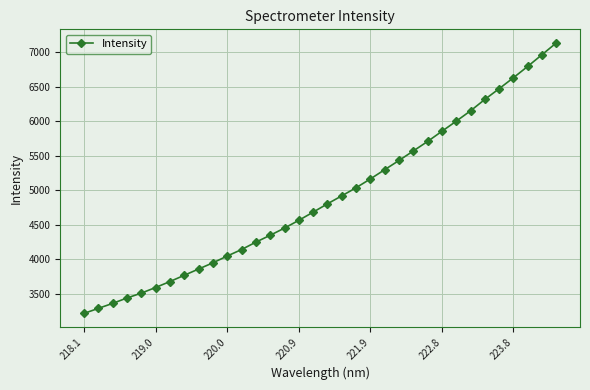

What is the value of the 15th point from the left?

4454.4